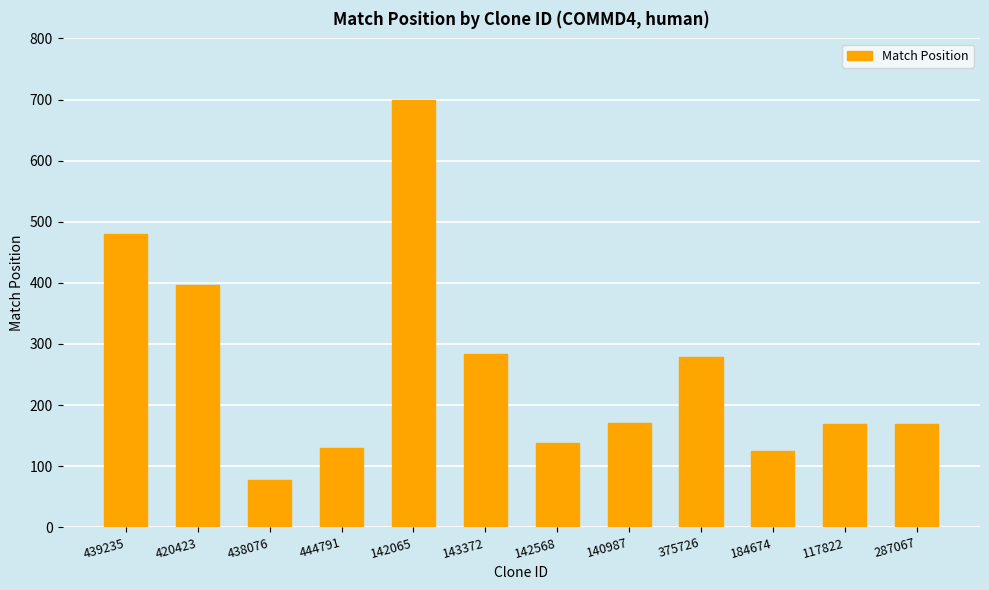

What is the approximate value at 438076, to the nearest 50?

100